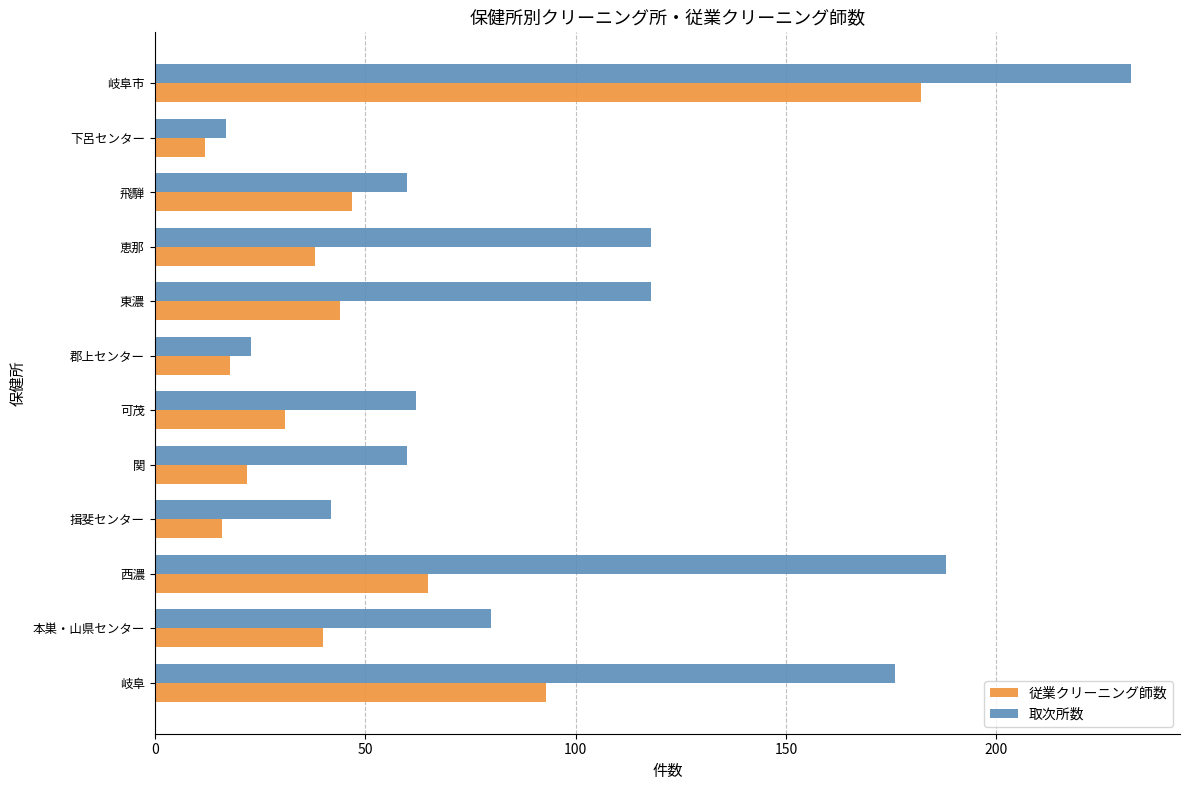

What is the difference between the second highest and second lowest values in the 取次所数 series?

165